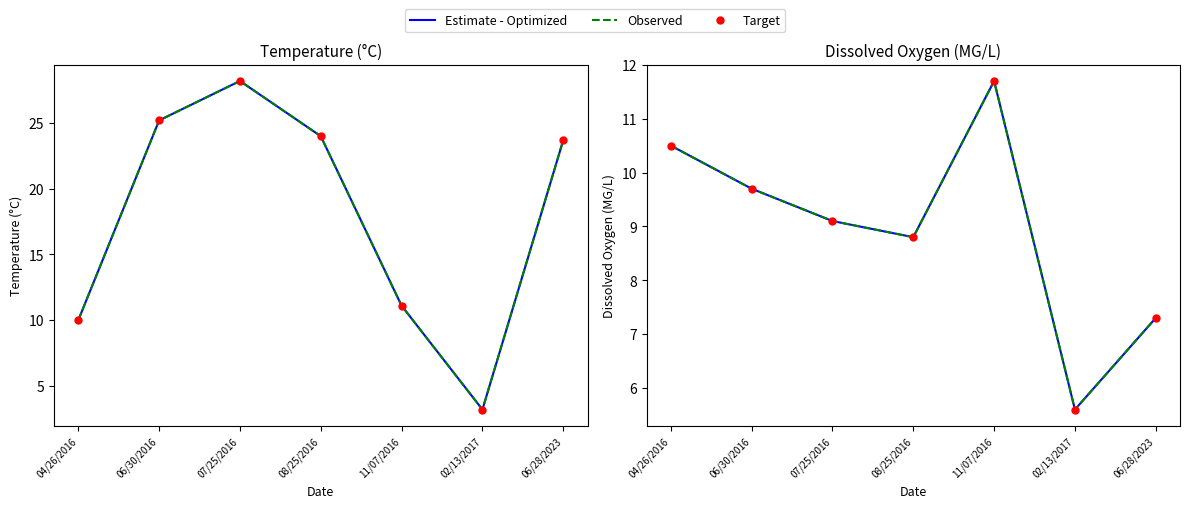

Which series has the largest total across all categories?

Estimate - Optimized